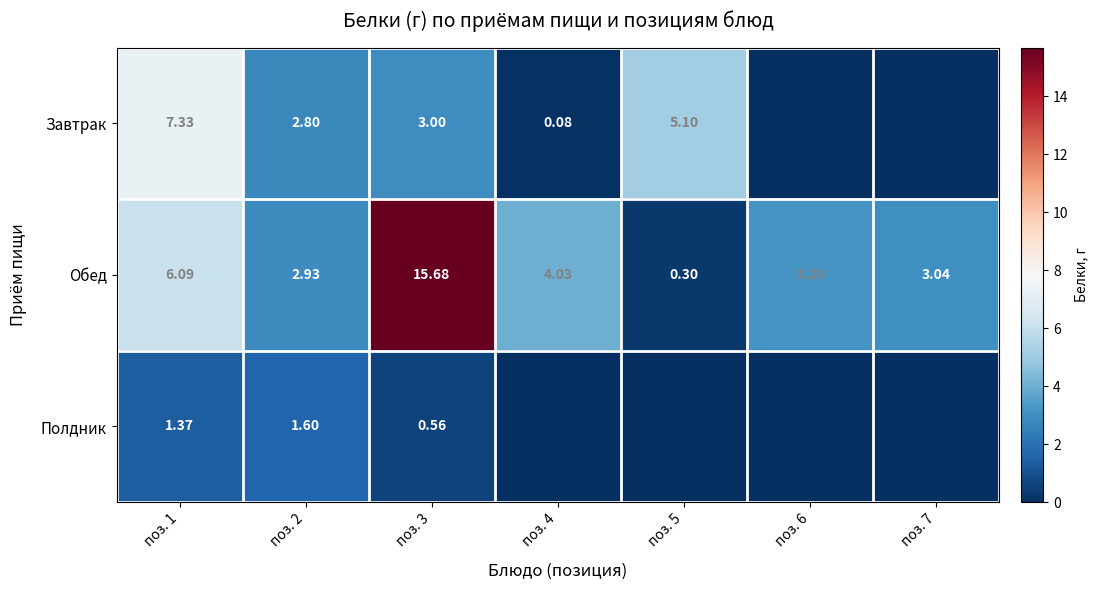

Is the value of Полдник at поз. 3 greater than the value of Обед at поз. 2?

No